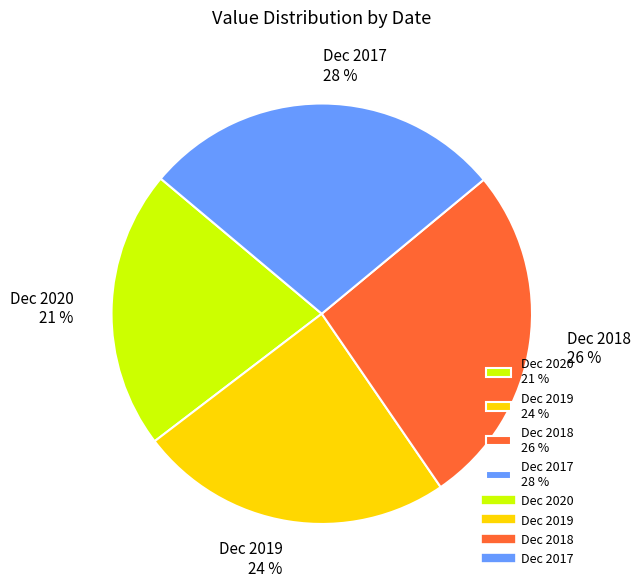

What is the ratio of the value at Dec 2020 to the value at Dec 2018?

0.8